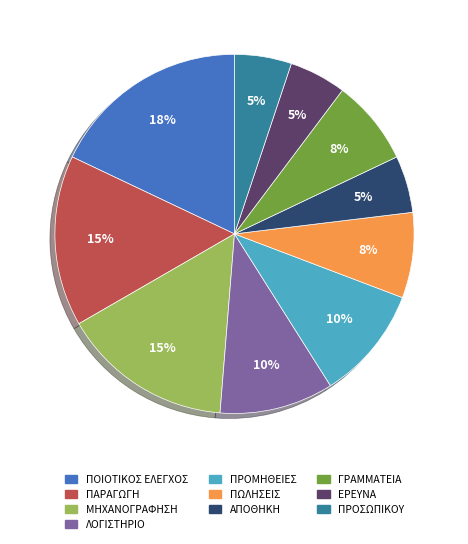

What is the ratio of the value at ΠΡΟΣΩΠΙΚΟΥ to the value at ΠΟΙΟΤΙΚΟΣ ΕΛΕΓΧΟΣ?

0.3